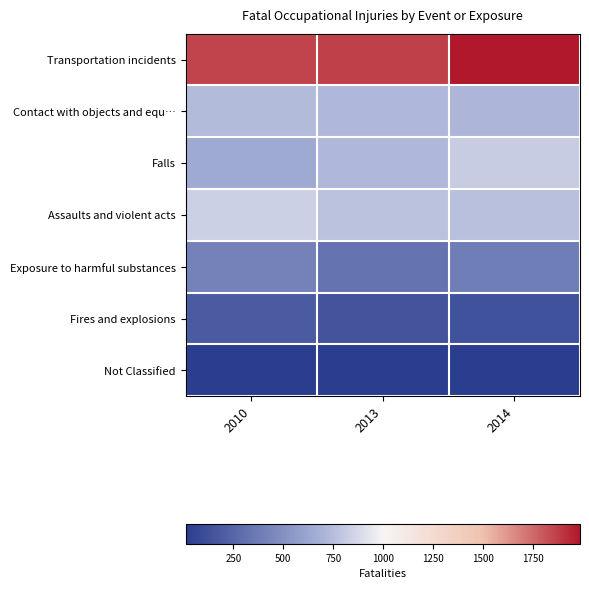

What is the total value across all series at 2013?

4585